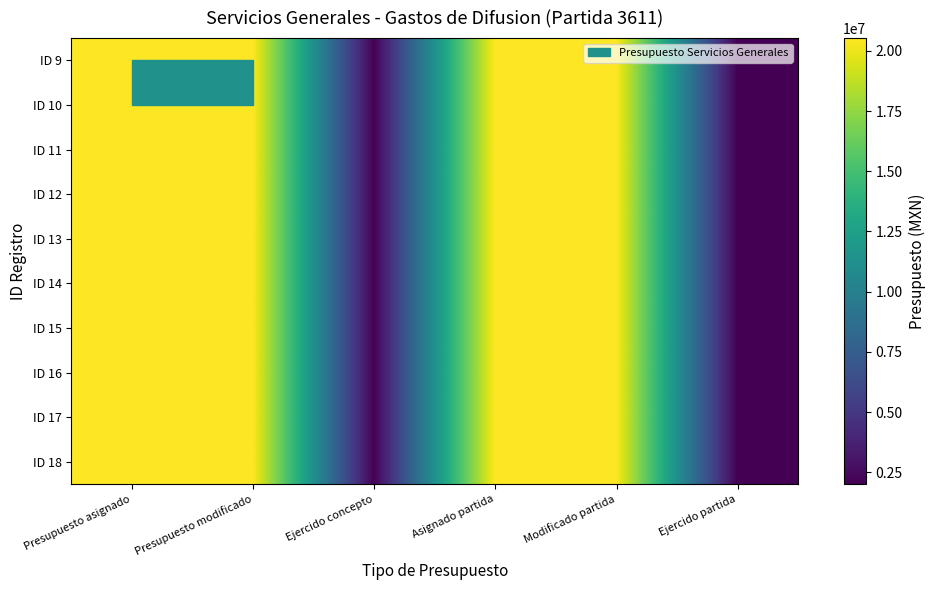

Reading left to right, list all the values displayed in this chart.

ID 9: Presupuesto asignado=20530000	Presupuesto modificado=20530000	Ejercido concepto=2013750	Asignado partida=20530000	Modificado partida=20530000	Ejercido partida=2013750
ID 10: Presupuesto asignado=20530000	Presupuesto modificado=20530000	Ejercido concepto=2013750	Asignado partida=20530000	Modificado partida=20530000	Ejercido partida=2013750
ID 11: Presupuesto asignado=20530000	Presupuesto modificado=20530000	Ejercido concepto=2013750	Asignado partida=20530000	Modificado partida=20530000	Ejercido partida=2013750
ID 12: Presupuesto asignado=20530000	Presupuesto modificado=20530000	Ejercido concepto=2013750	Asignado partida=20530000	Modificado partida=20530000	Ejercido partida=2013750
ID 13: Presupuesto asignado=20530000	Presupuesto modificado=20530000	Ejercido concepto=2013750	Asignado partida=20530000	Modificado partida=20530000	Ejercido partida=2013750
ID 14: Presupuesto asignado=20530000	Presupuesto modificado=20530000	Ejercido concepto=2013750	Asignado partida=20530000	Modificado partida=20530000	Ejercido partida=2013750
ID 15: Presupuesto asignado=20530000	Presupuesto modificado=20530000	Ejercido concepto=2013750	Asignado partida=20530000	Modificado partida=20530000	Ejercido partida=2013750
ID 16: Presupuesto asignado=20530000	Presupuesto modificado=20530000	Ejercido concepto=2013750	Asignado partida=20530000	Modificado partida=20530000	Ejercido partida=2013750
ID 17: Presupuesto asignado=20530000	Presupuesto modificado=20530000	Ejercido concepto=2013750	Asignado partida=20530000	Modificado partida=20530000	Ejercido partida=2013750
ID 18: Presupuesto asignado=20530000	Presupuesto modificado=20530000	Ejercido concepto=2013750	Asignado partida=20530000	Modificado partida=20530000	Ejercido partida=2013750